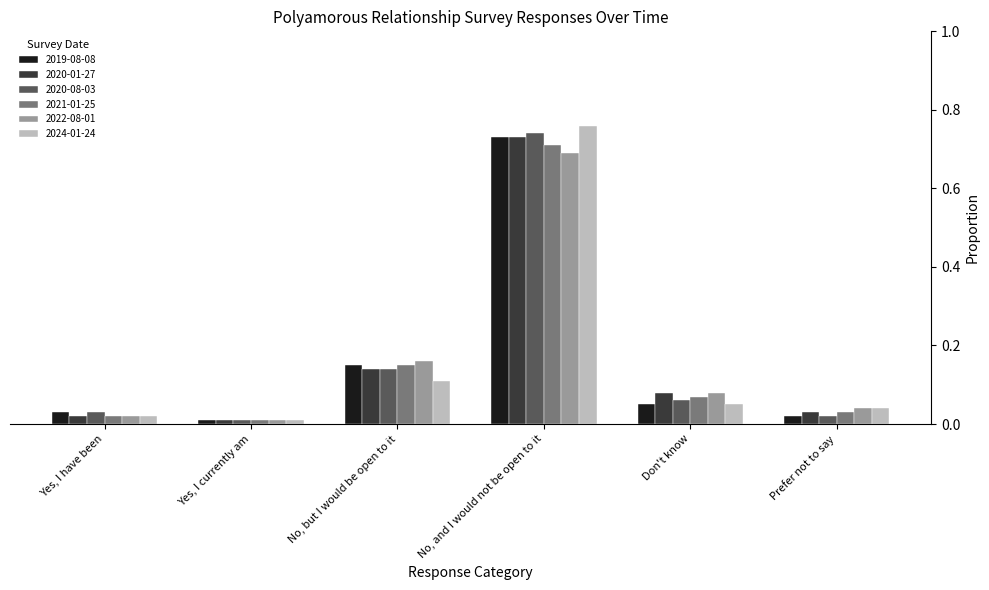

Is it true that 2020-01-27 equals 0.0 at Yes, I have been?

True